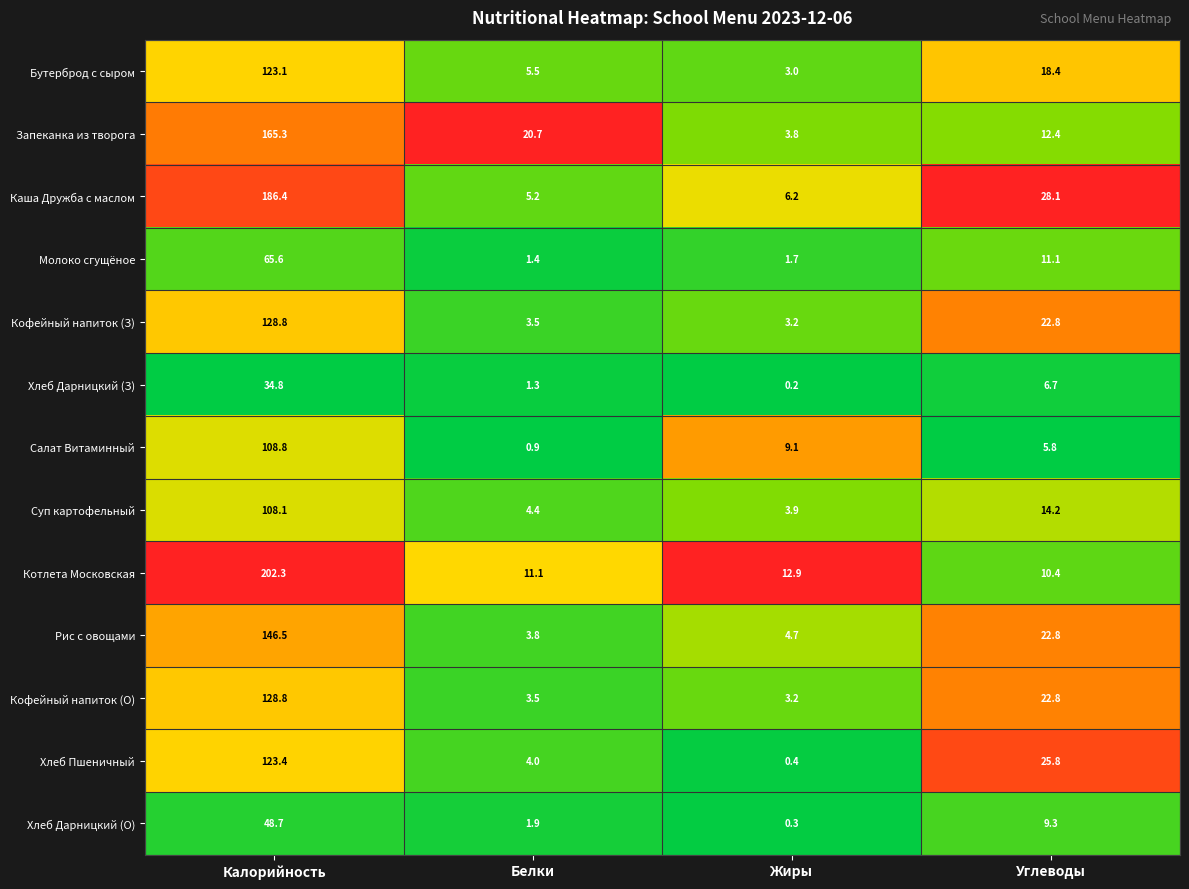

Which series changed the most between Белки and Жиры?

Запеканка из творога